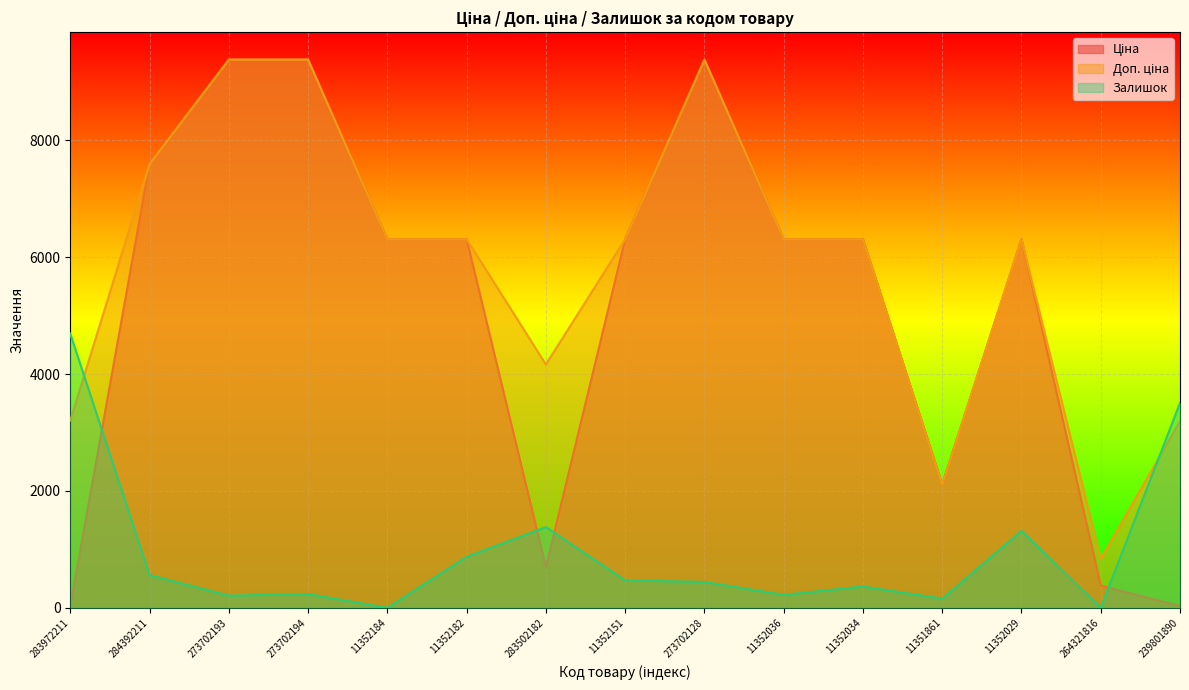

What is the label of the 12th point from the left?

11351861